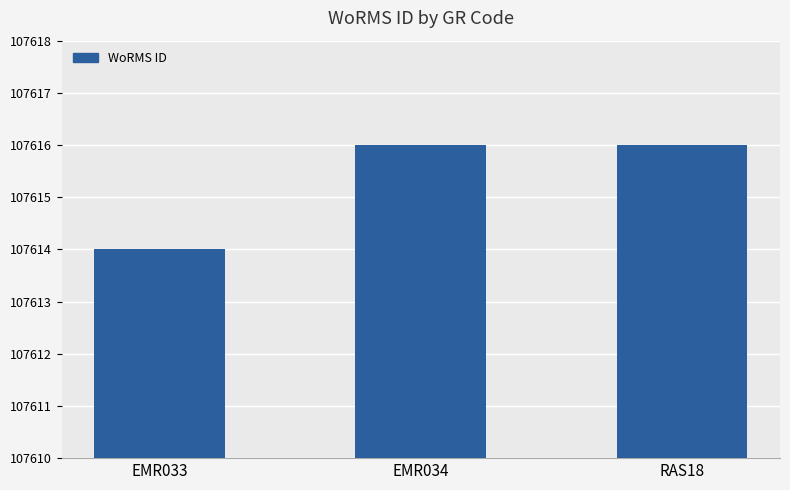

What is the label of the 1st bar from the right?

RAS18